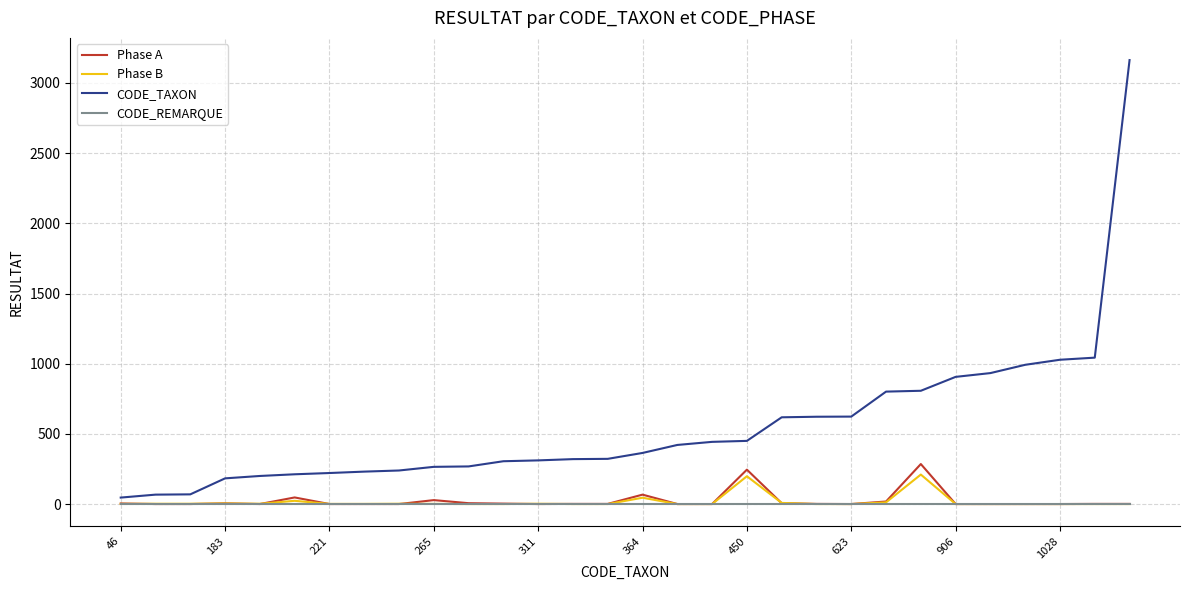

What is the average value of the CODE_REMARQUE series?

1